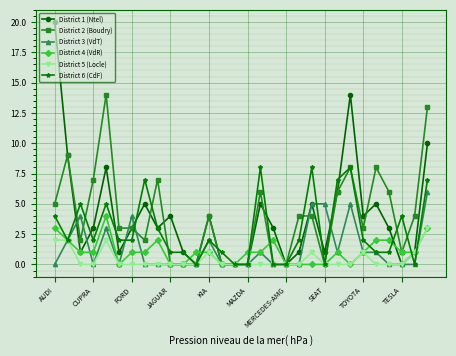

Which series has the widest spread of values?

District 1 (Ntel)